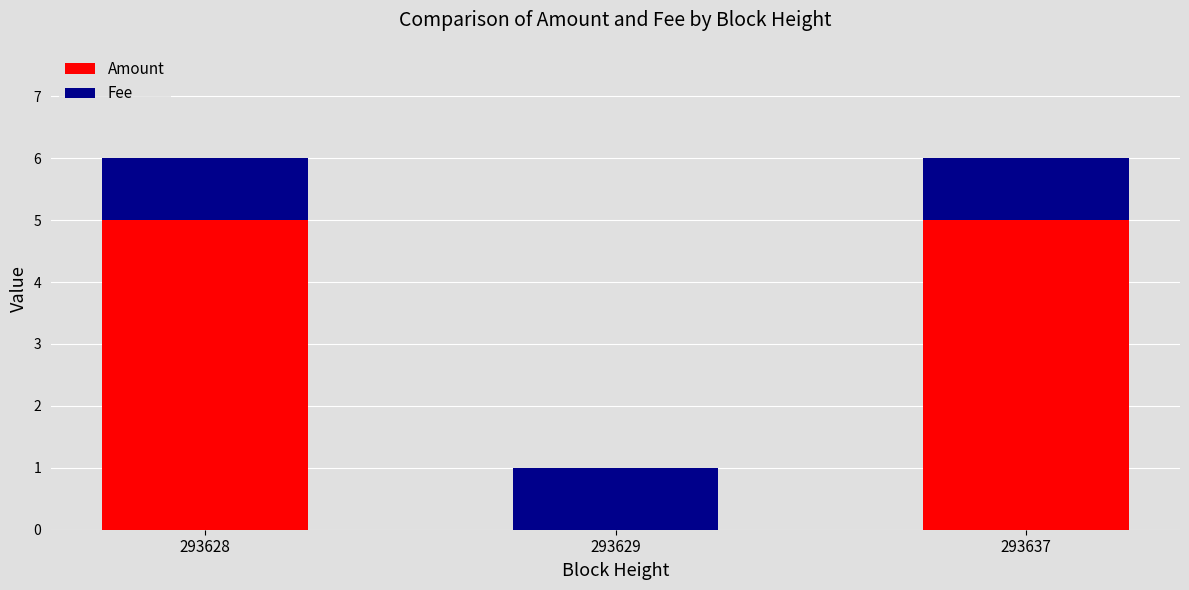

What is the sum of the Amount values at 293629 and 293637?

5